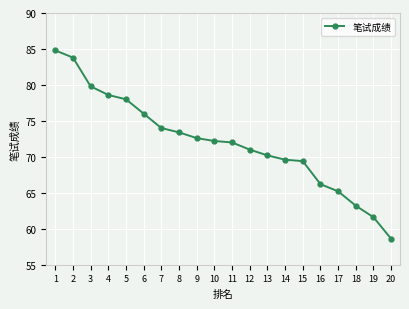

What is the value of the 17th point from the left?

65.2